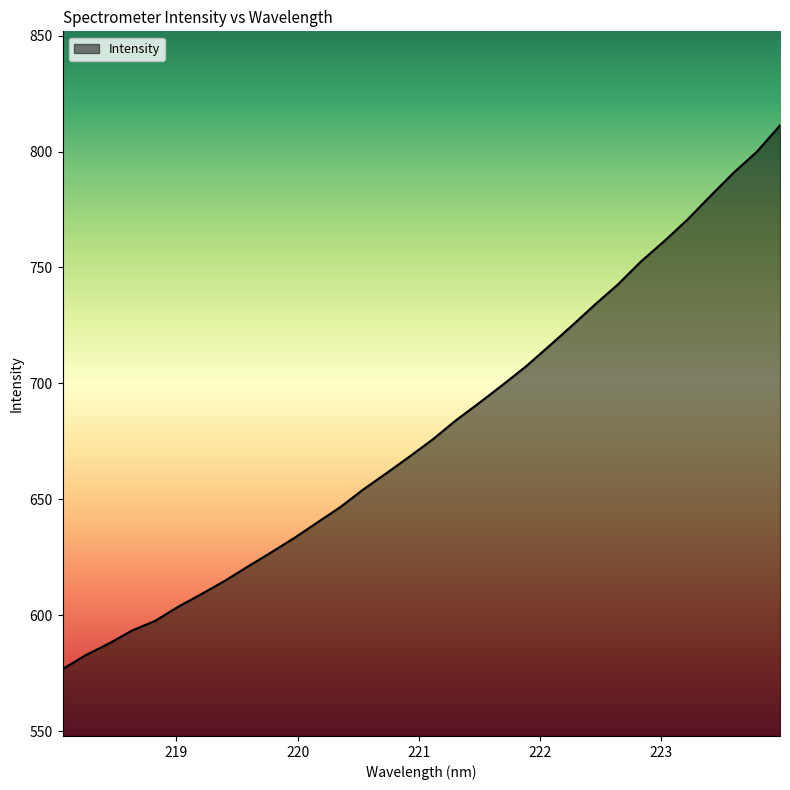

What is the difference between the maximum and minimum values?

234.5